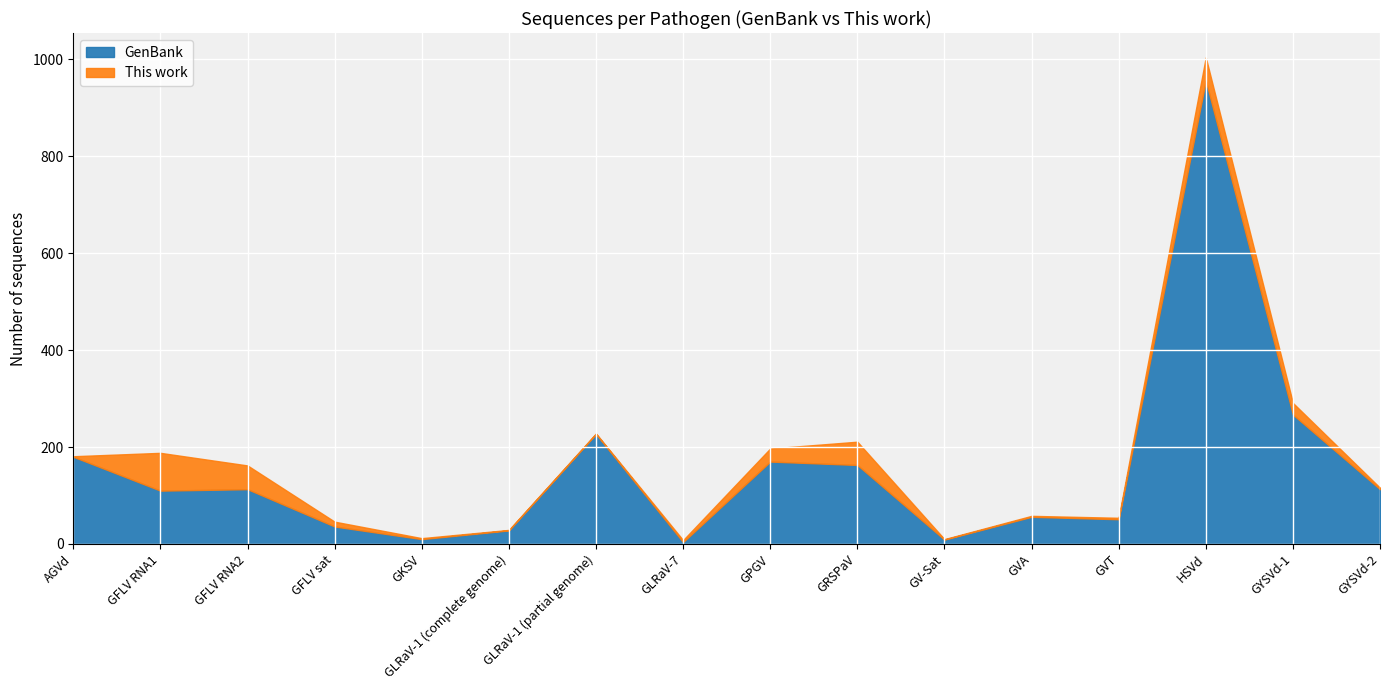

How many data points in GenBank are less than 113?

8